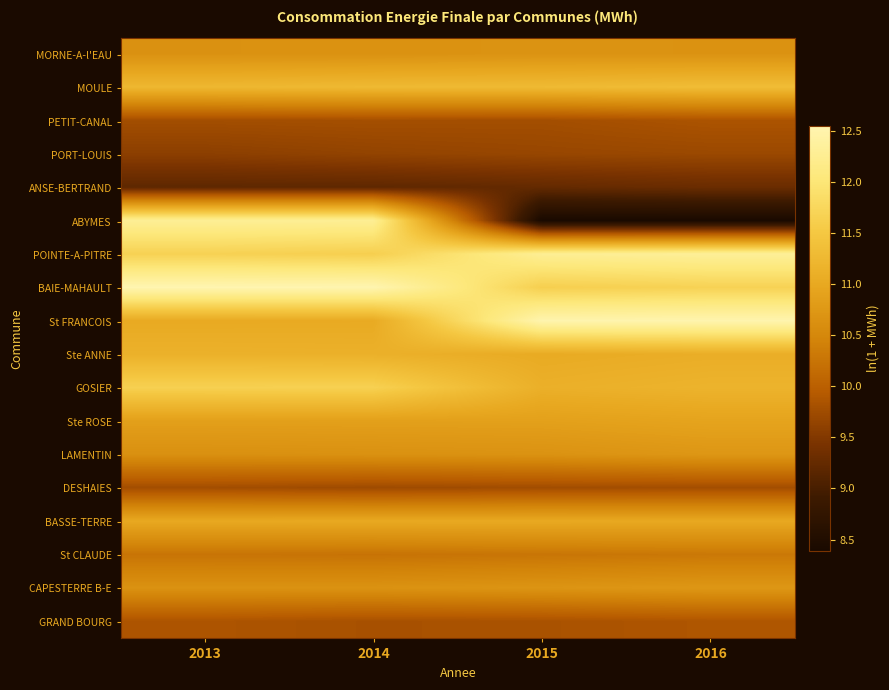

At 2013, list the series in order from largest to smallest.

BAIE-MAHAULT, ABYMES, POINTE-A-PITRE, GOSIER, MOULE, Ste ANNE, St FRANCOIS, BASSE-TERRE, Ste ROSE, CAPESTERRE B-E, MORNE-A-l'EAU, LAMENTIN, St CLAUDE, GRAND BOURG, PETIT-CANAL, DESHAIES, PORT-LOUIS, ANSE-BERTRAND